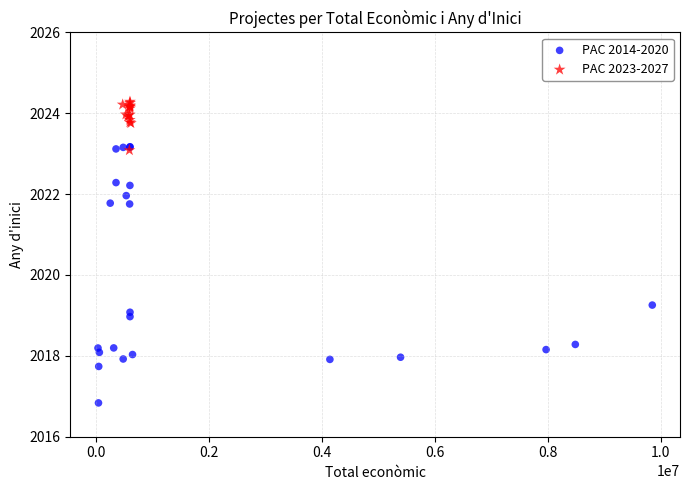

Which series reaches the minimum Y coordinate?

PAC 2014-2020